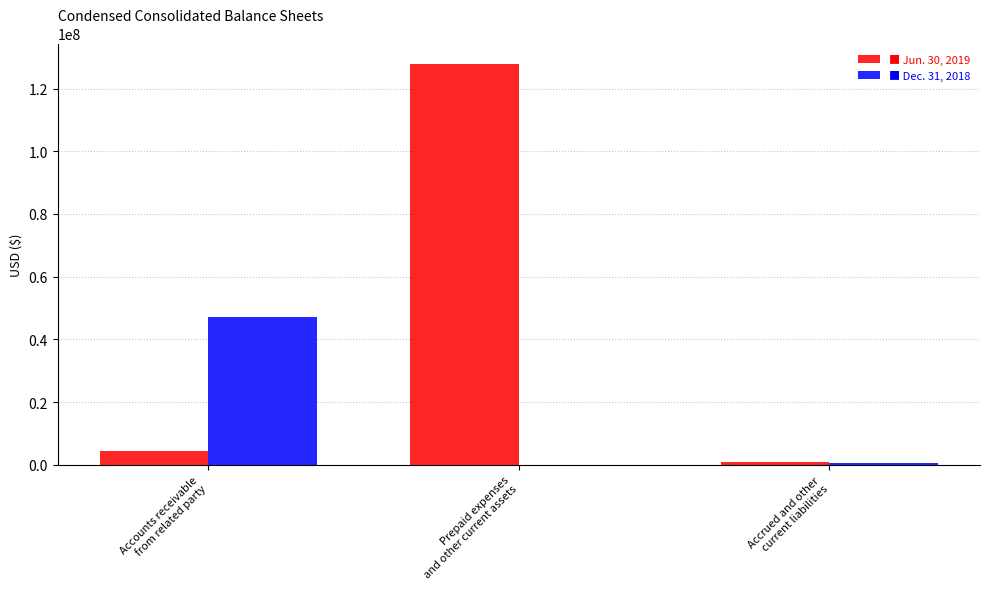

What is the greatest value displayed?

127981000